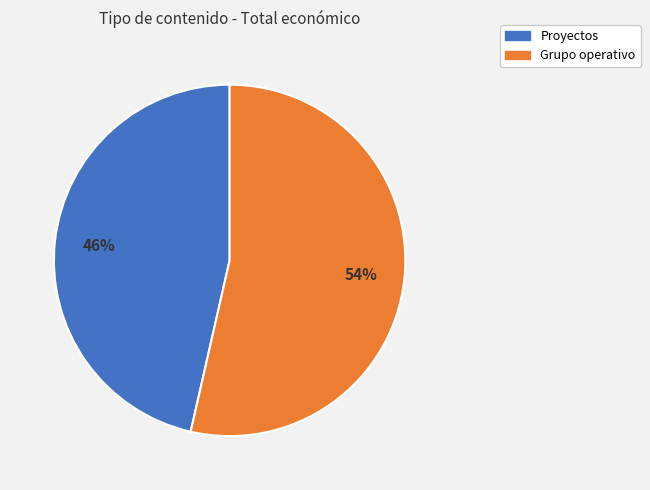

True or false: Grupo operativo accounts for 63% of the total.

False